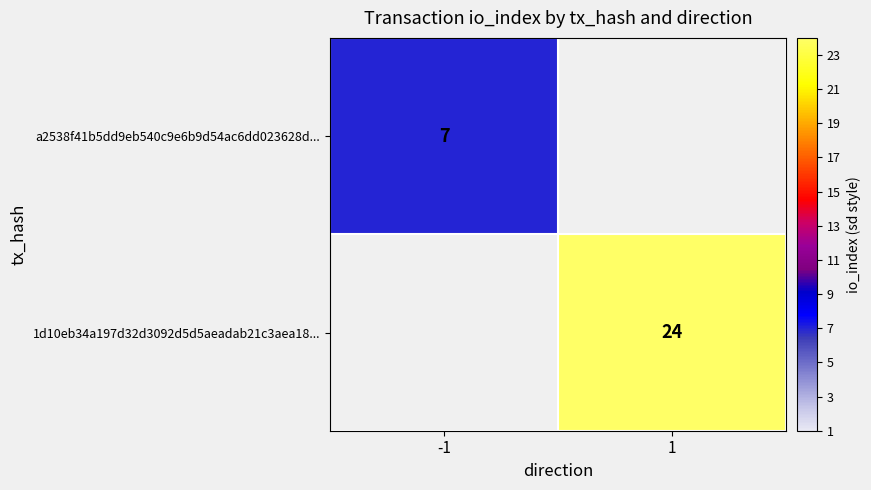

How many series are shown in this chart?

2